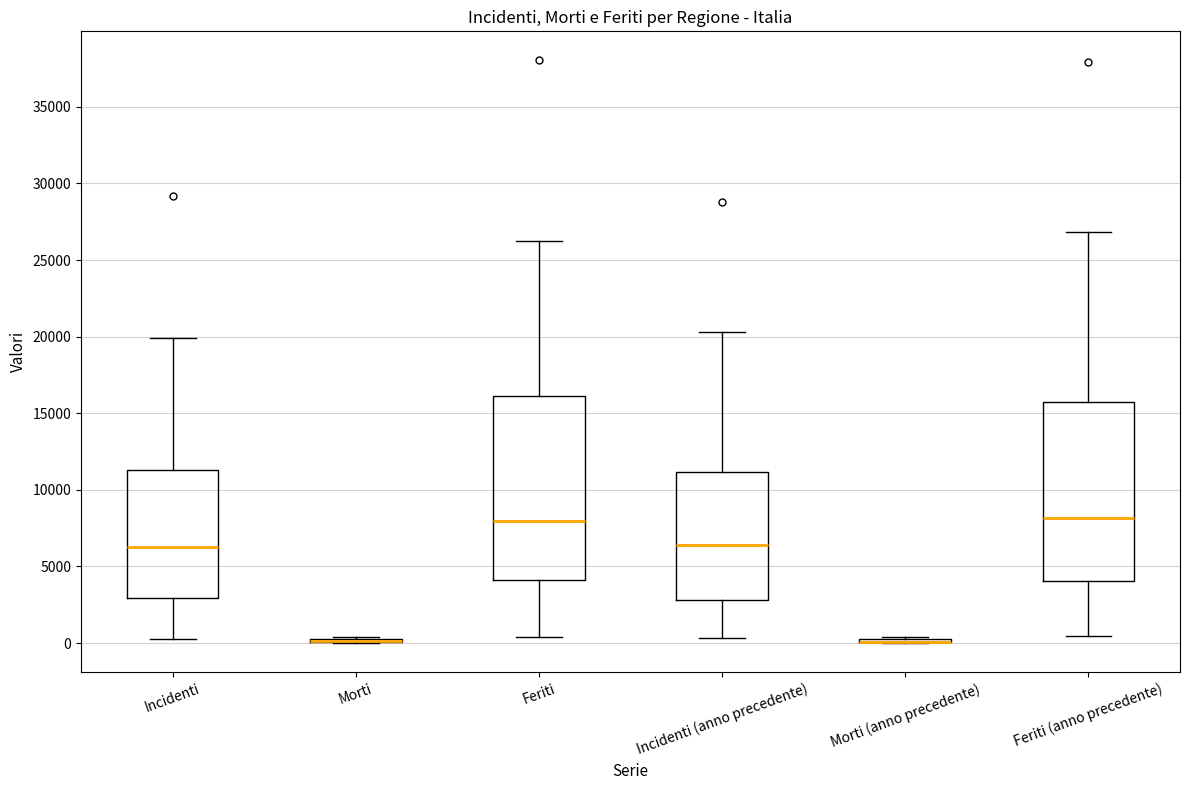

Where is the lower edge of the box for Feriti (anno precedente) on the y-axis? The values are not printed on the chart, so give them approximately, as read against the axis.

4000